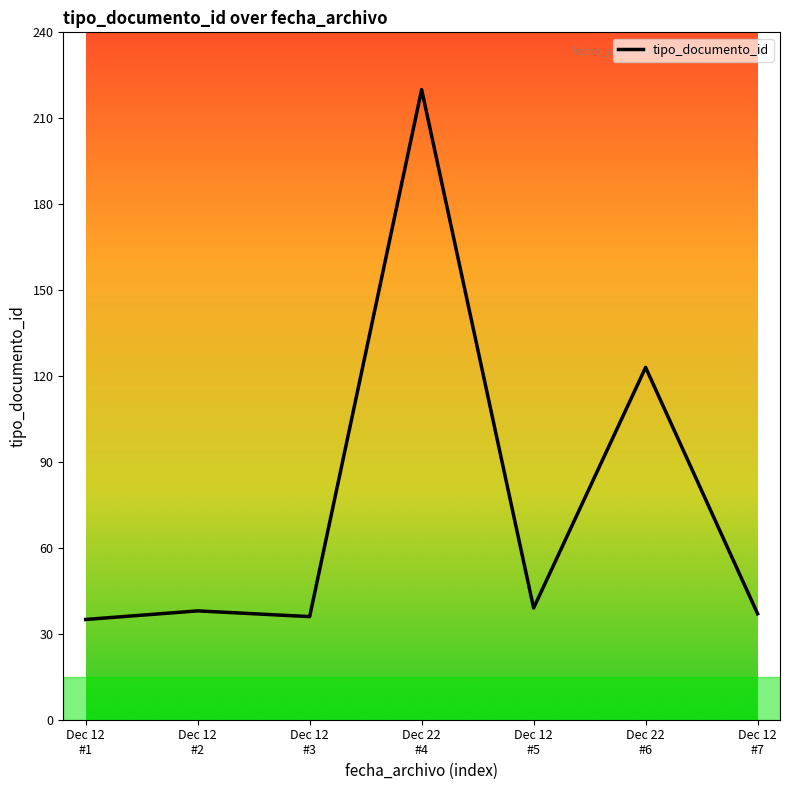

Where is the first local minimum?

Dec 12
#3